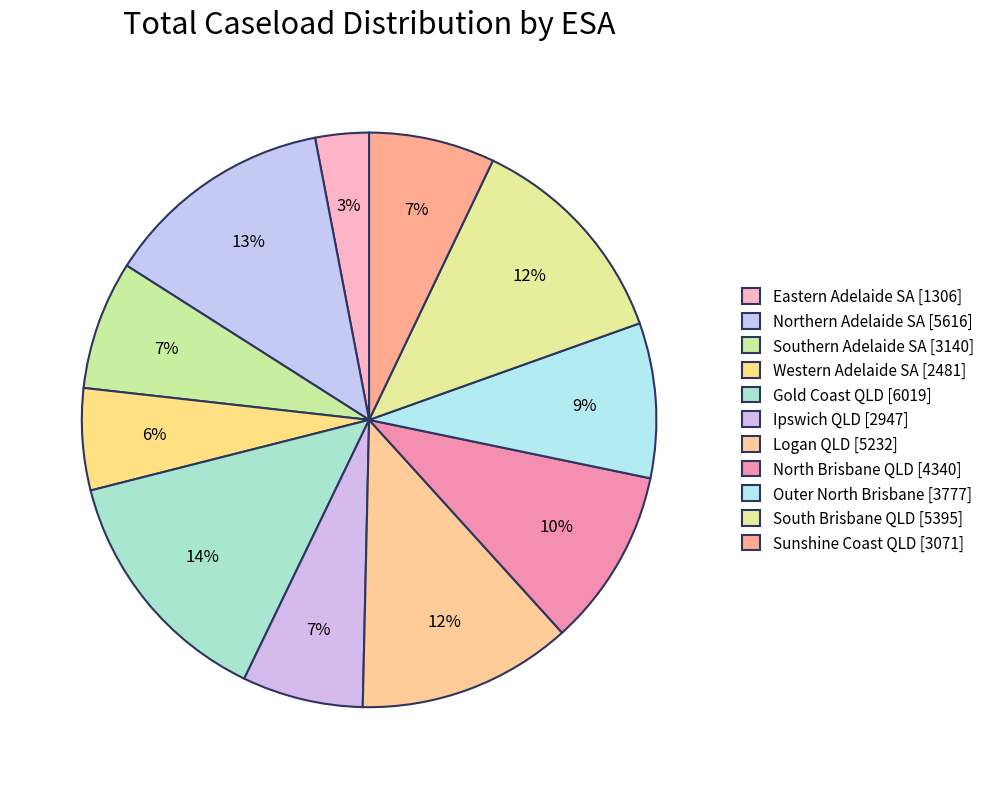

Which category has the biggest portion of the pie?

Gold Coast QLD